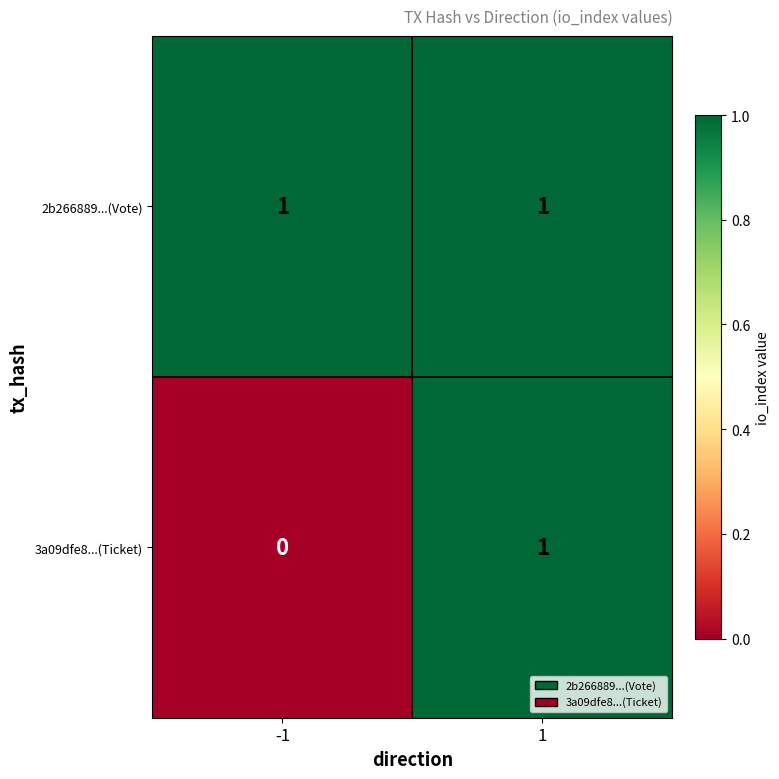

Rank the categories by 3a09dfe8...(Ticket) value from lowest to highest.

-1, 1